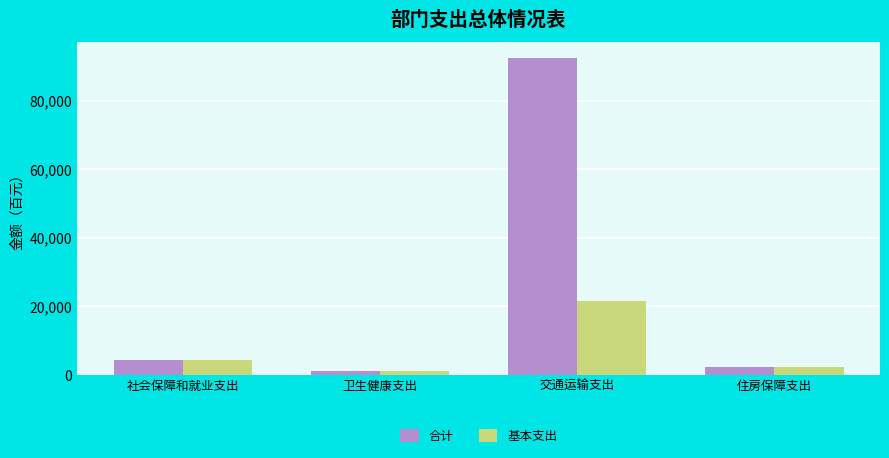

Reading left to right, list all the values displayed in this chart.

合计: 社会保障和就业支出=4239	卫生健康支出=1150	交通运输支出=92606	住房保障支出=2366
基本支出: 社会保障和就业支出=4239	卫生健康支出=1150	交通运输支出=21526	住房保障支出=2366